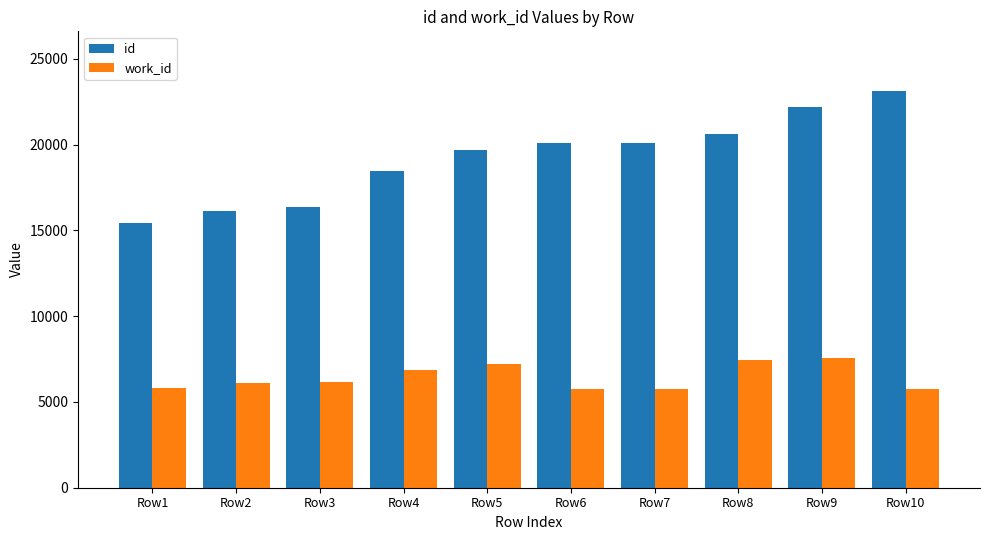

List the series in order of their peak value, lowest first.

work_id, id